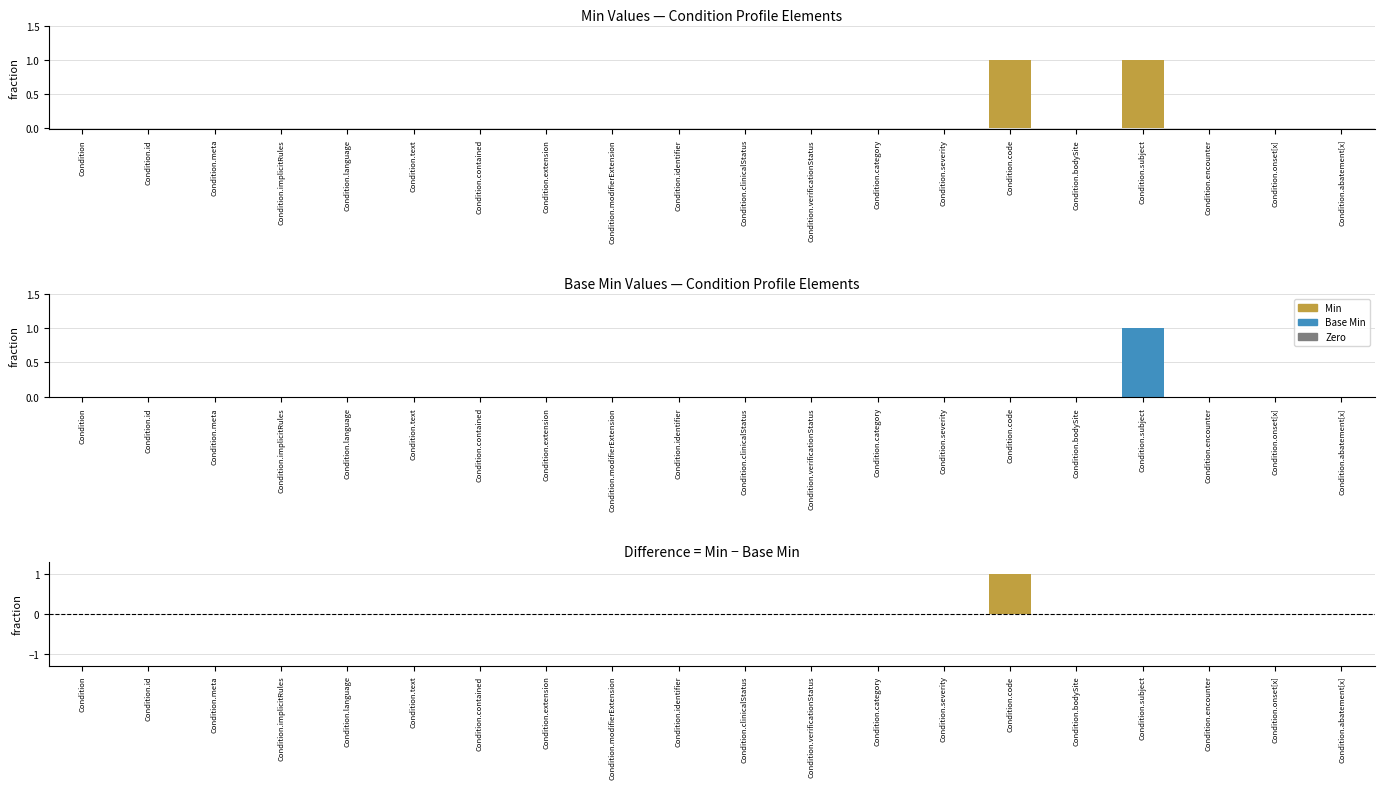

The Min series shows 0 at Condition.meta. True or false?

True